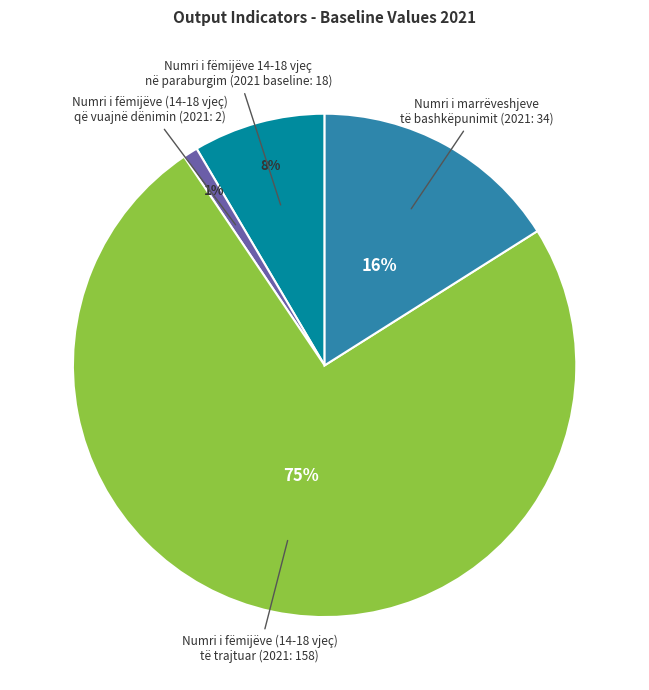

Does any single category account for the majority?

Yes